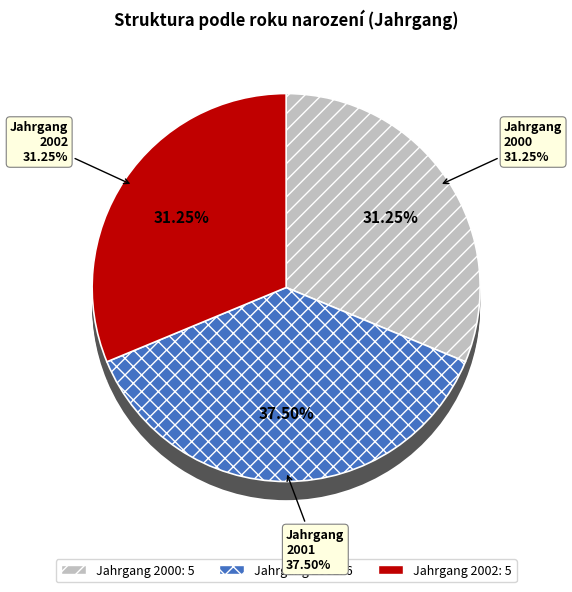

Which slice is the smallest?

2000